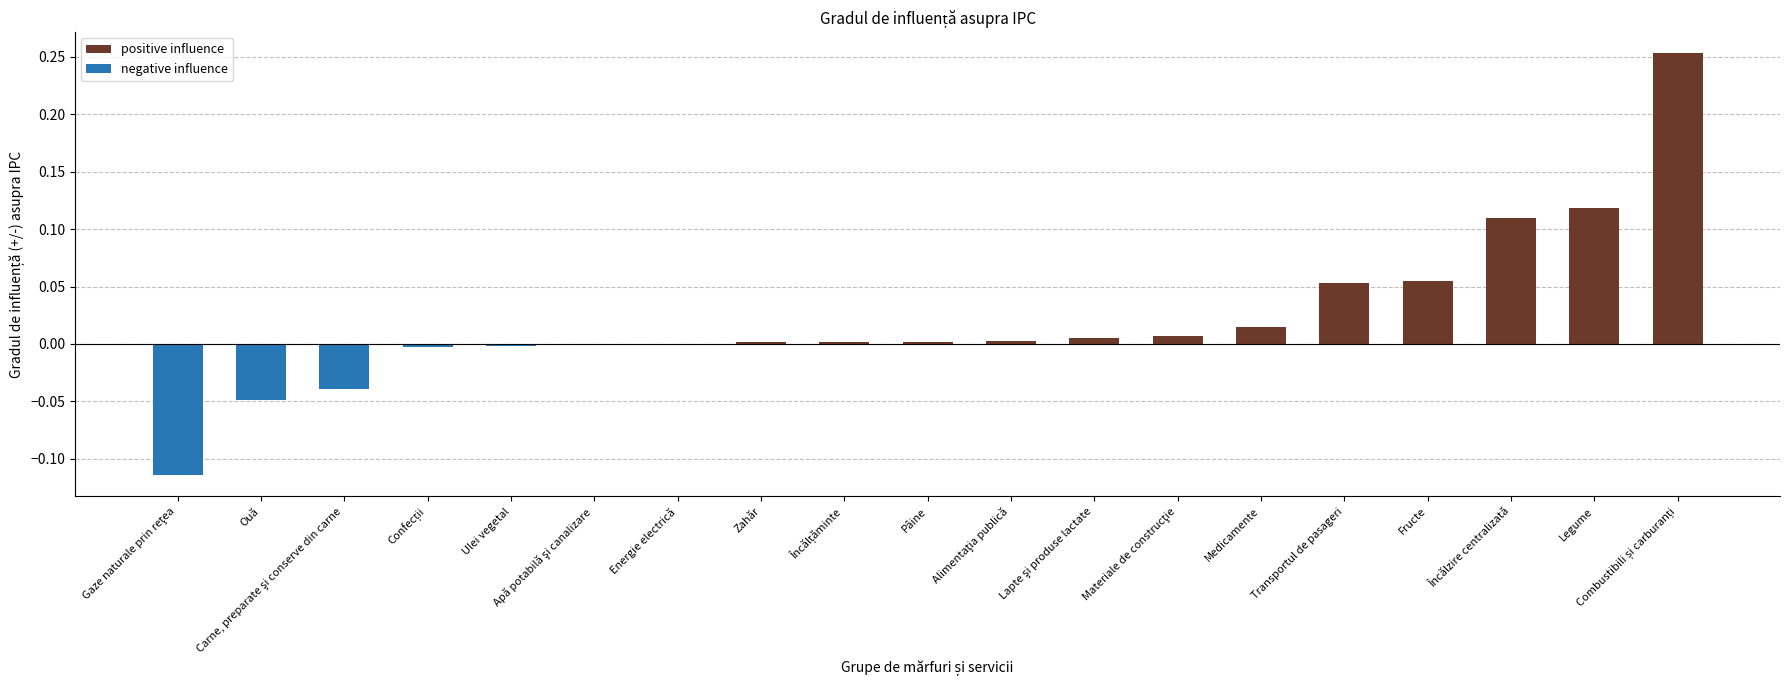

At which category does the chart reach its peak across all series?

Combustibili și carburanți